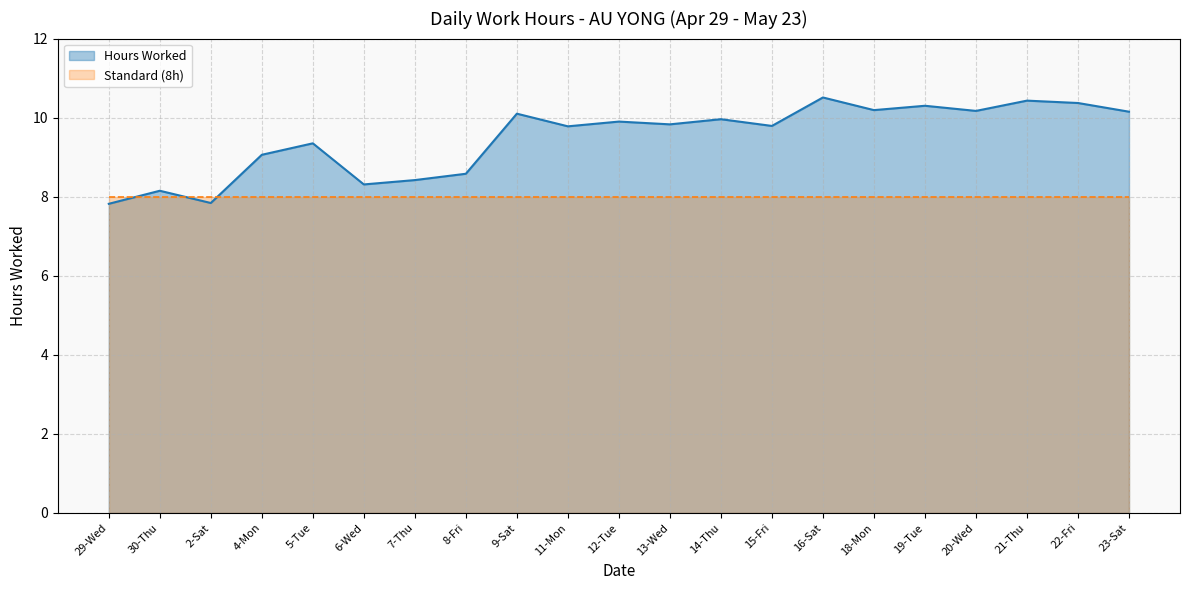

Reading right to left, transcribe all the data shown in this chart.

23-Sat=10.2	22-Fri=10.4	21-Thu=10.4	20-Wed=10.2	19-Tue=10.3	18-Mon=10.2	16-Sat=10.5	15-Fri=9.8	14-Thu=10.0	13-Wed=9.8	12-Tue=9.9	11-Mon=9.8	9-Sat=10.1	8-Fri=8.6	7-Thu=8.4	6-Wed=8.3	5-Tue=9.3	4-Mon=9.1	2-Sat=7.8	30-Thu=8.2	29-Wed=7.8